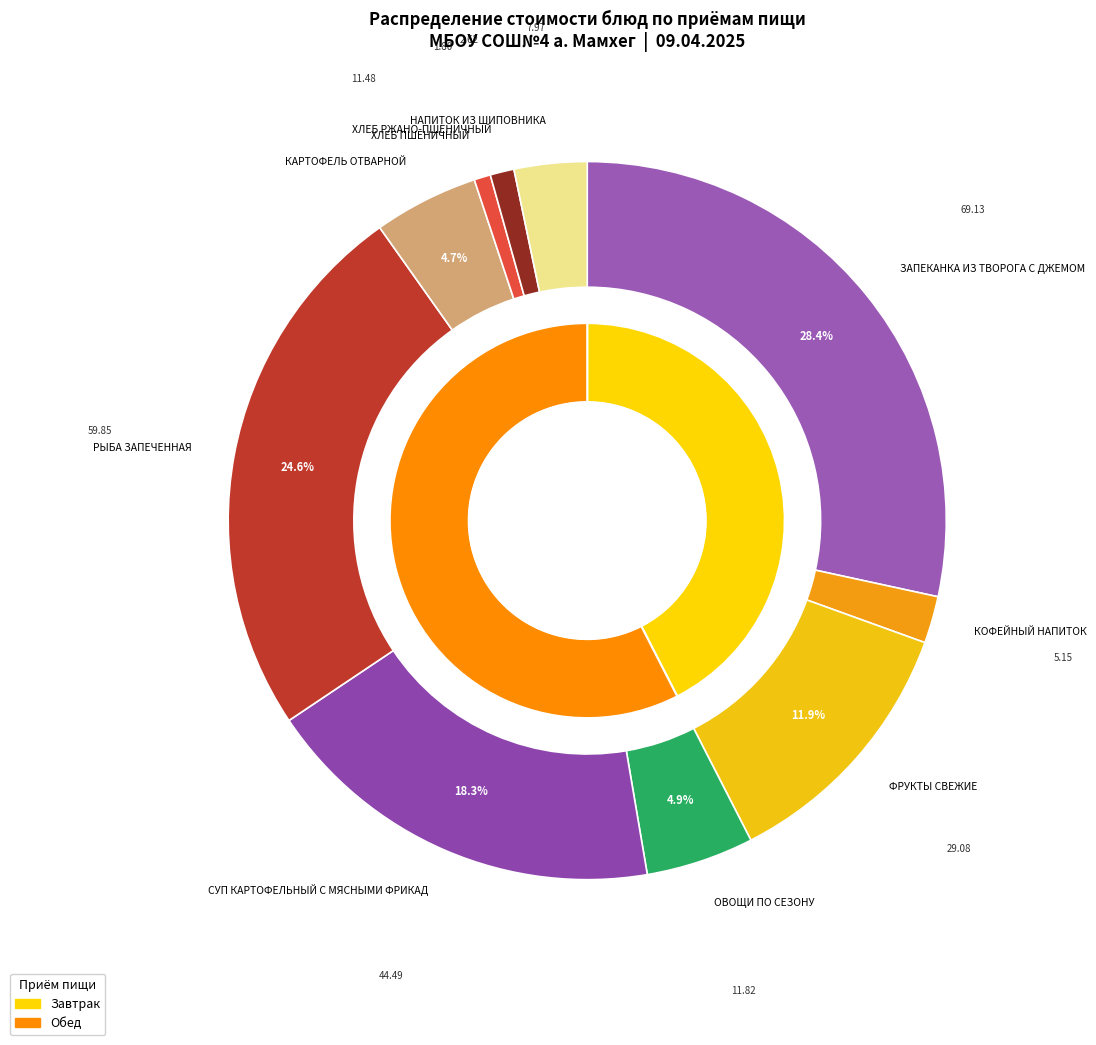

Combined, do ОВОЩИ ПО СЕЗОНУ and НАПИТОК ИЗ ШИПОВНИКА account for over 50%?

No